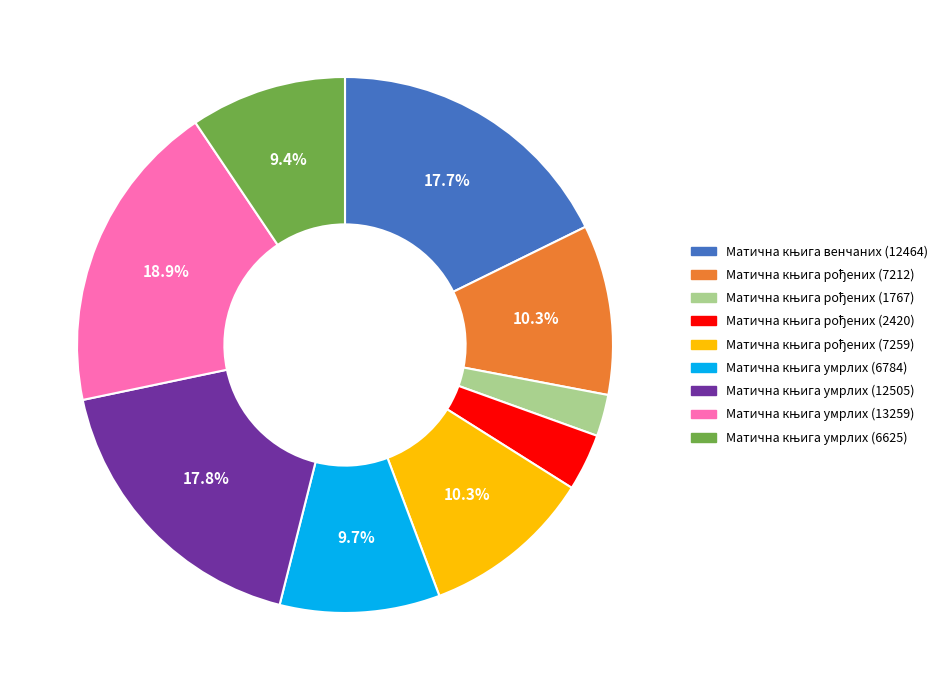

Does any single category account for the majority?

No